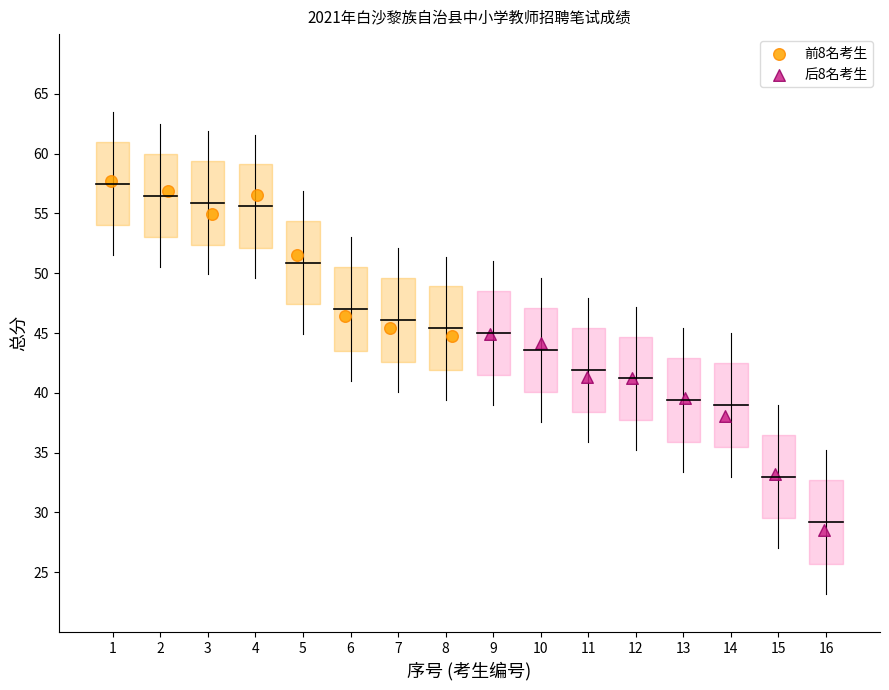

What are all the series names shown in the legend?

前8名考生, 后8名考生